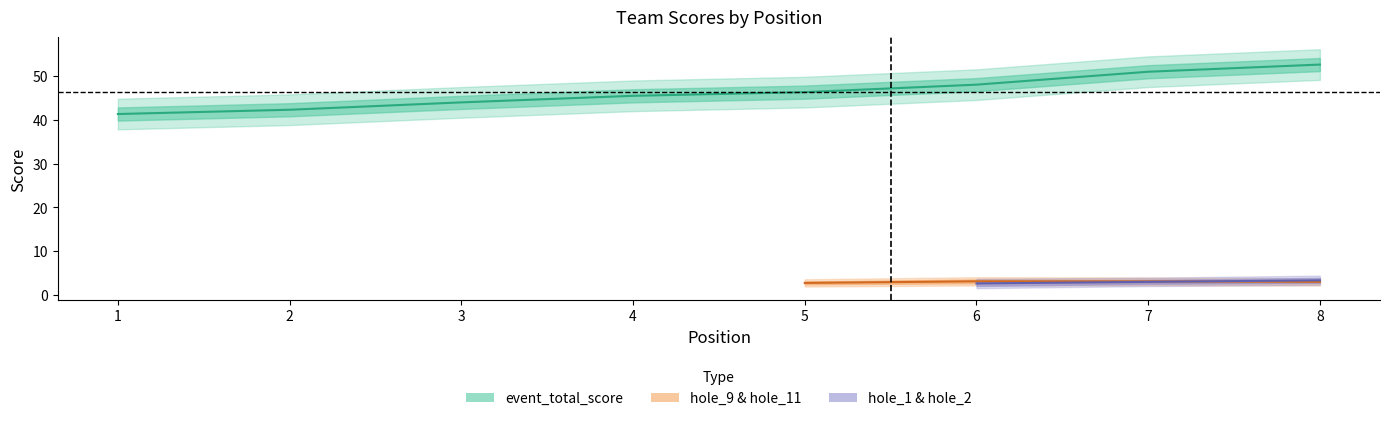

Which series has the largest total across all categories?

event_total_score